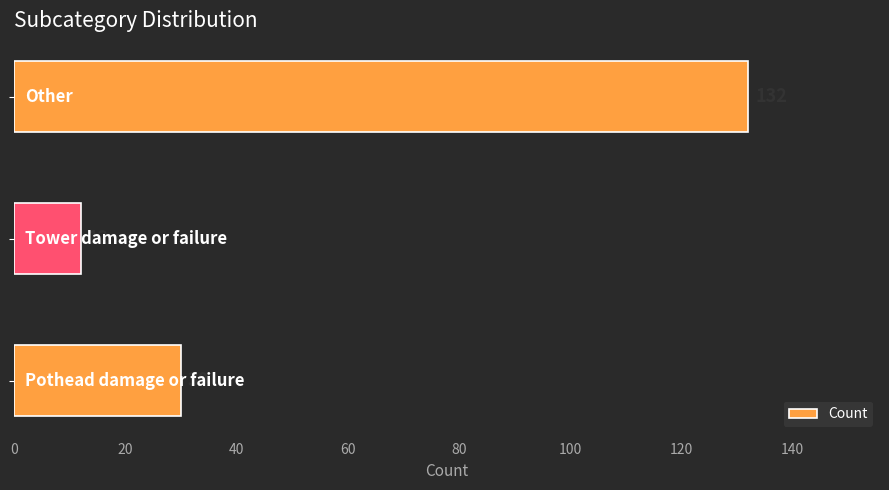

Count the number of categories in the chart.

3